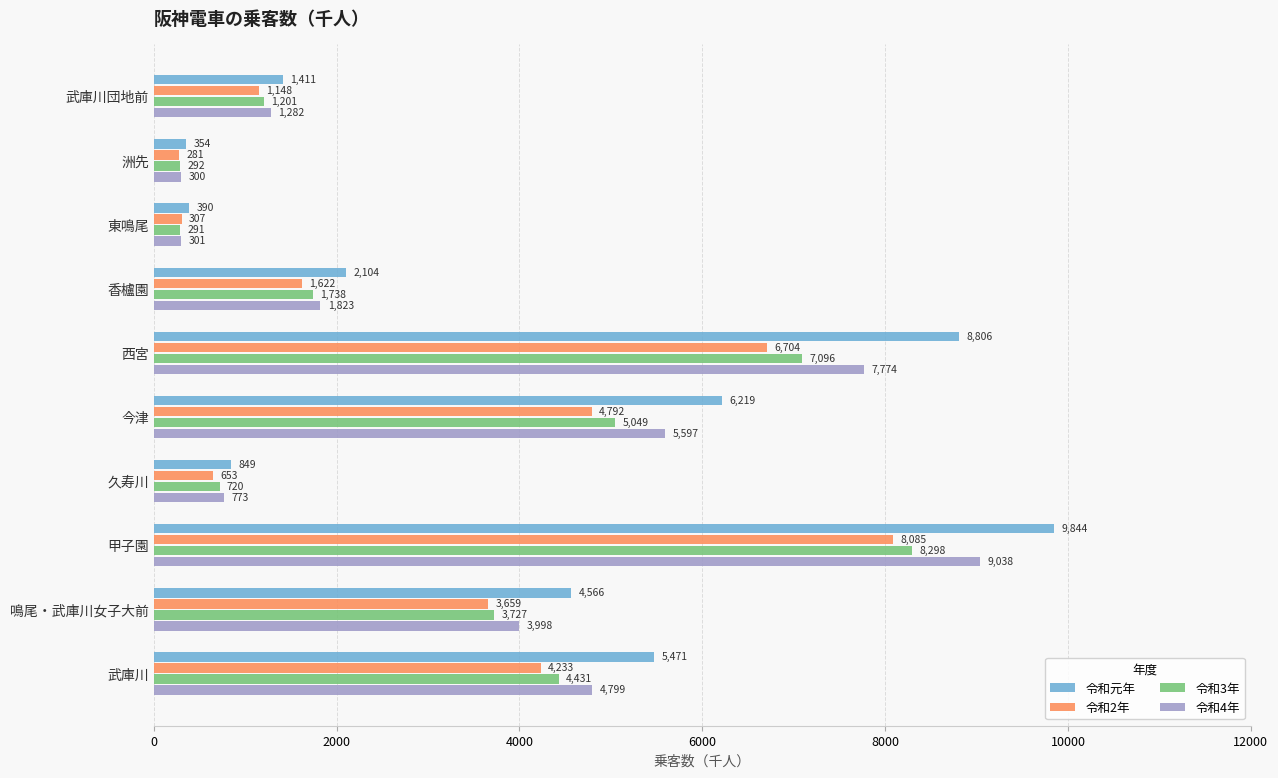

Is the value of 令和4年 at 香櫨園 greater than the value of 令和2年 at 武庫川?

No